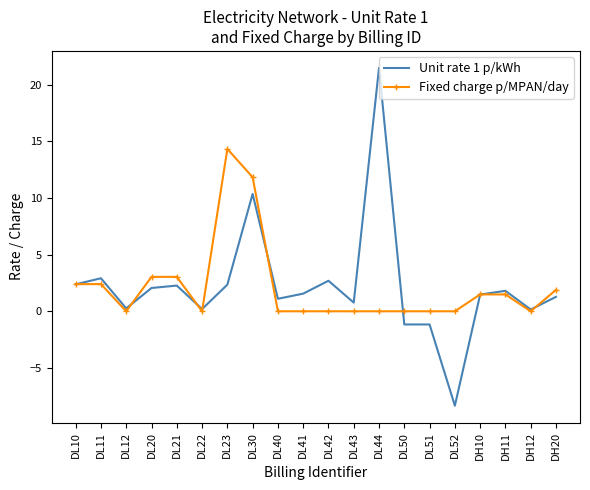

Which label corresponds to the largest value in the chart?

DL44